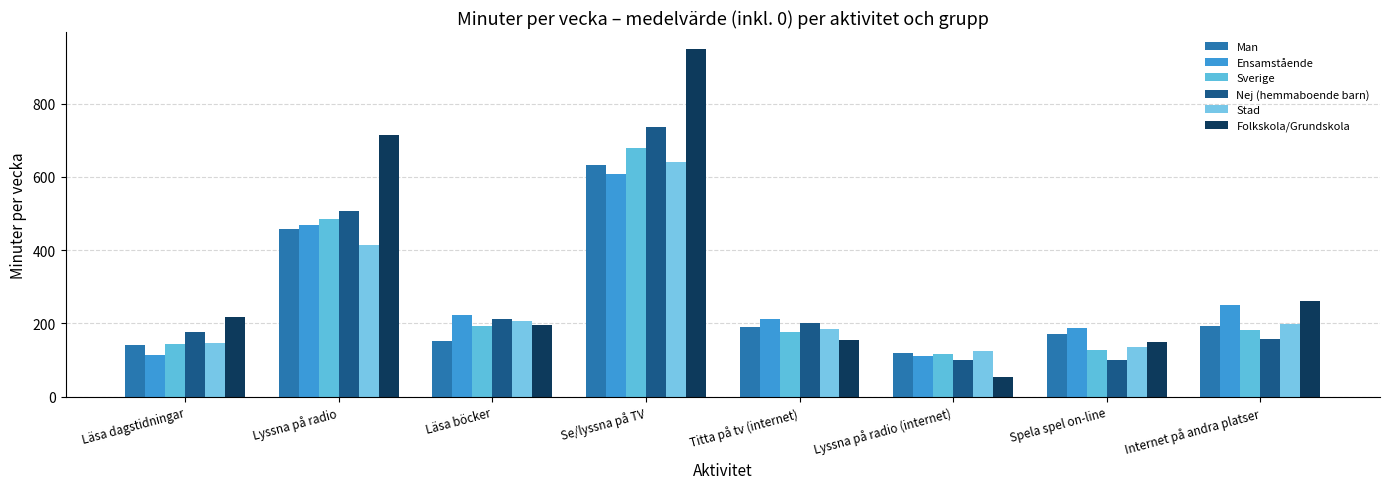

How many bars are there in each group?

6